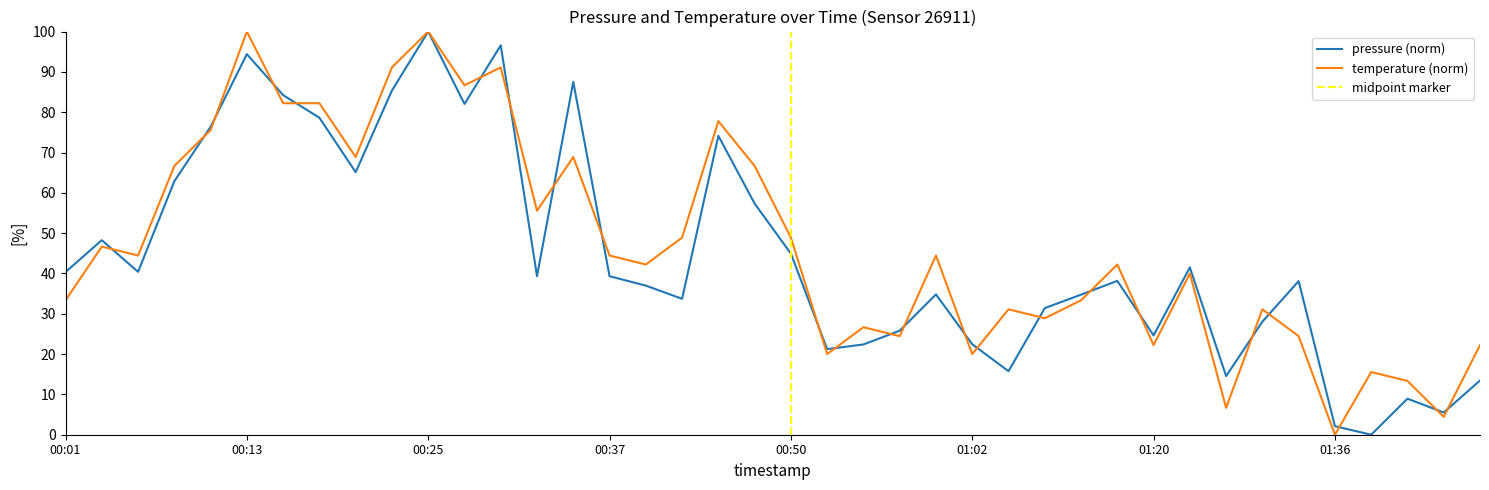

What is the label of the 9th point from the right?

01:26